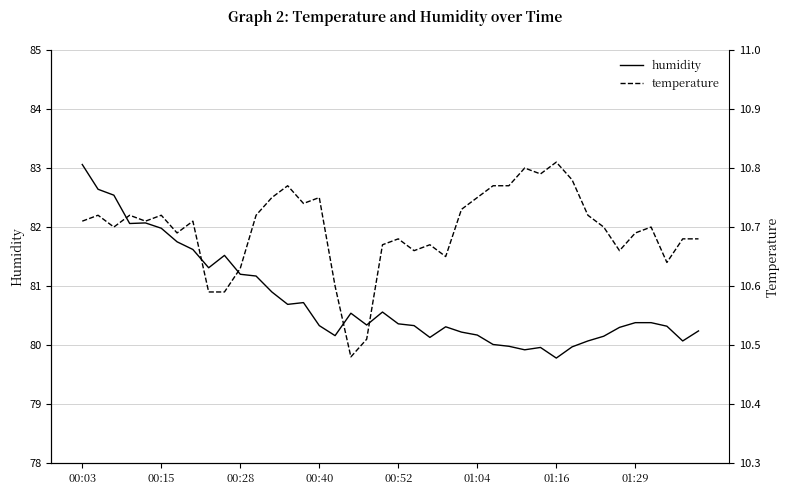

Is this an area chart (filled region under the line)?

No